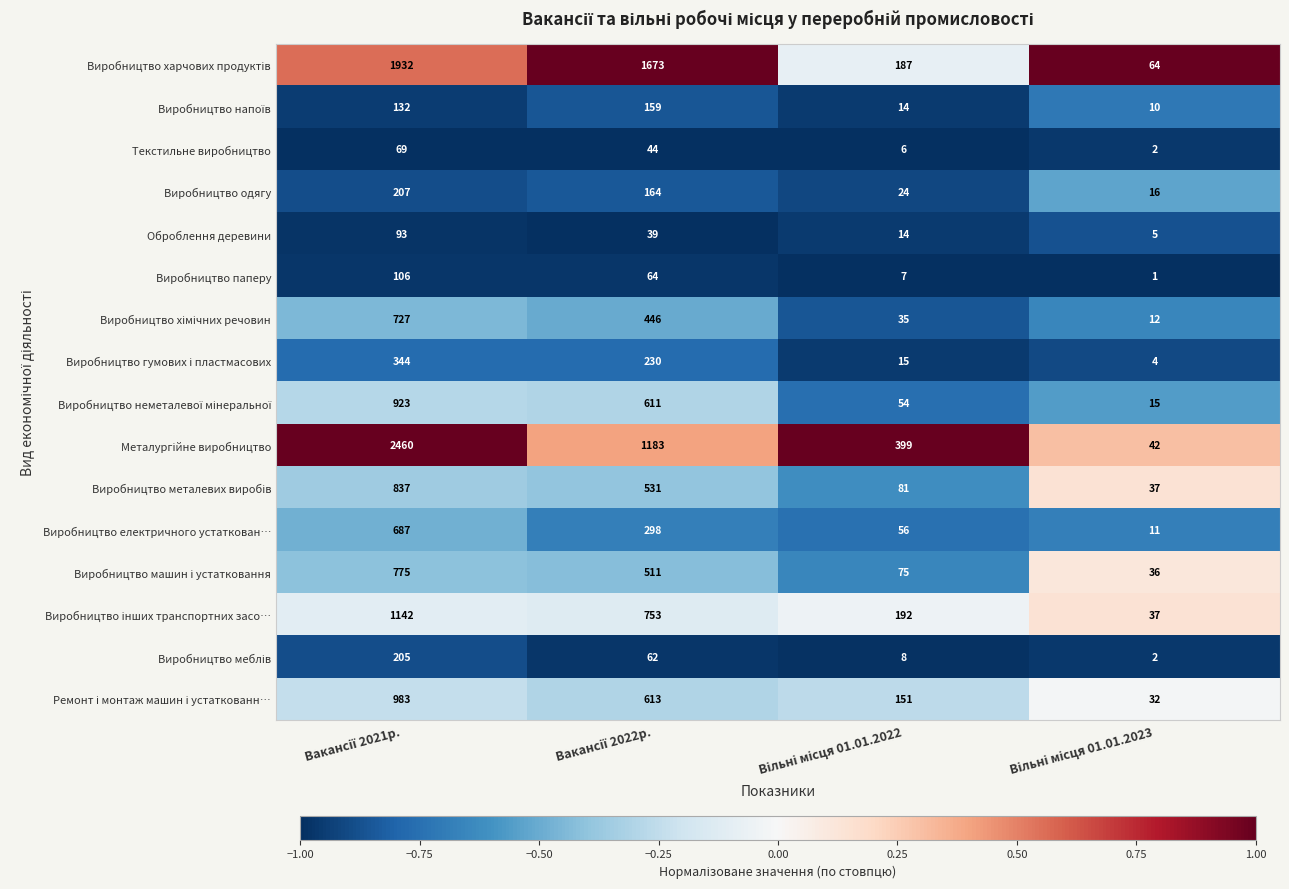

What is the greatest value displayed?

2460